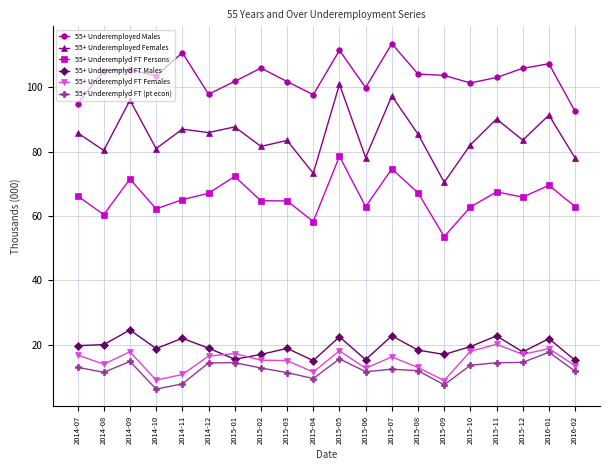

What is the difference between the highest and lowest values at 2014-07?

82.1